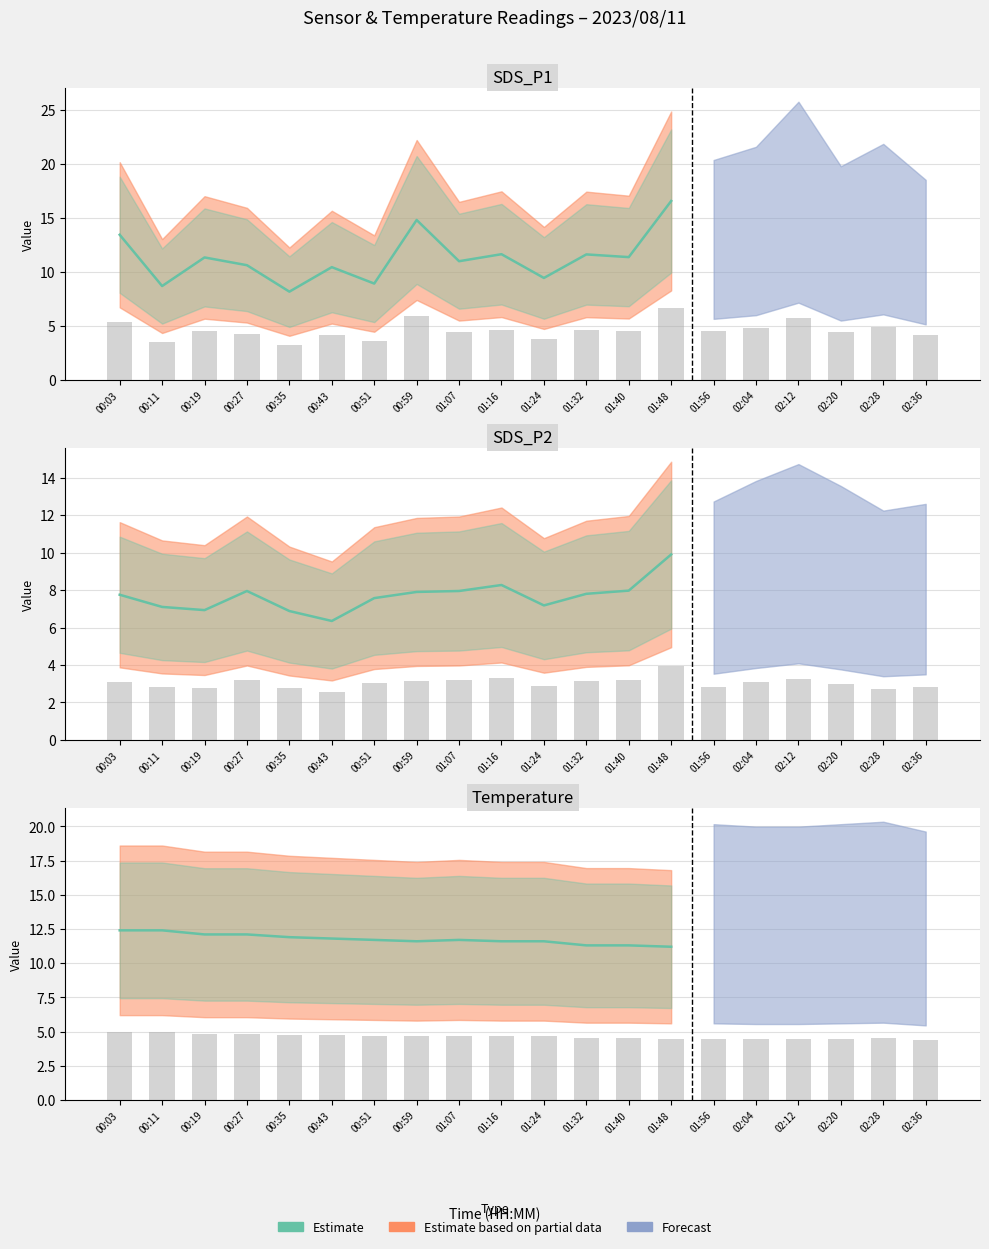

Approximately how many times larger is the value at 00:11 compared to 00:19?

1.0